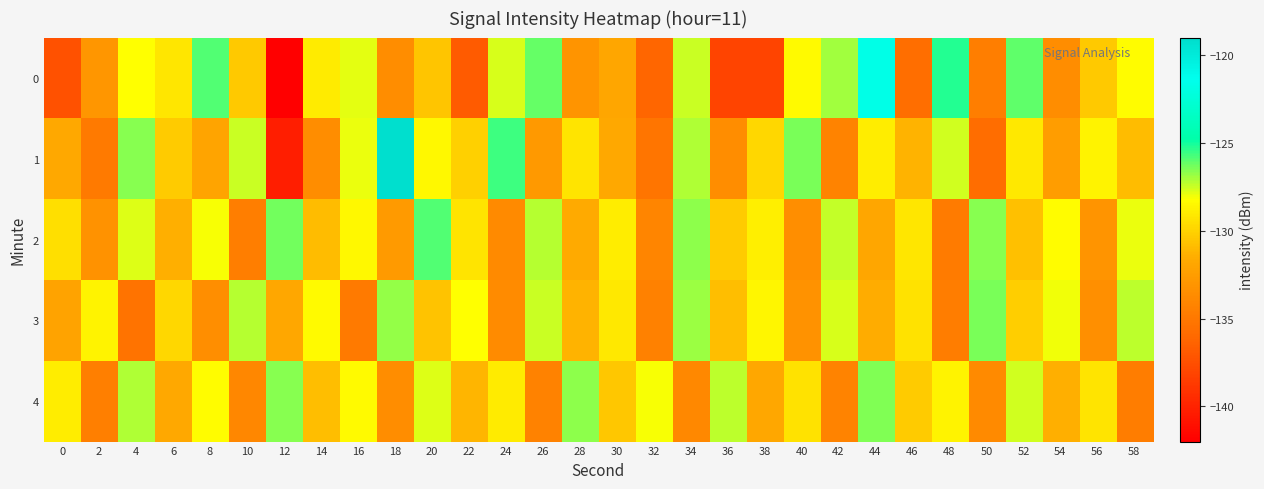

At which category is the sum across all series the highest?

44